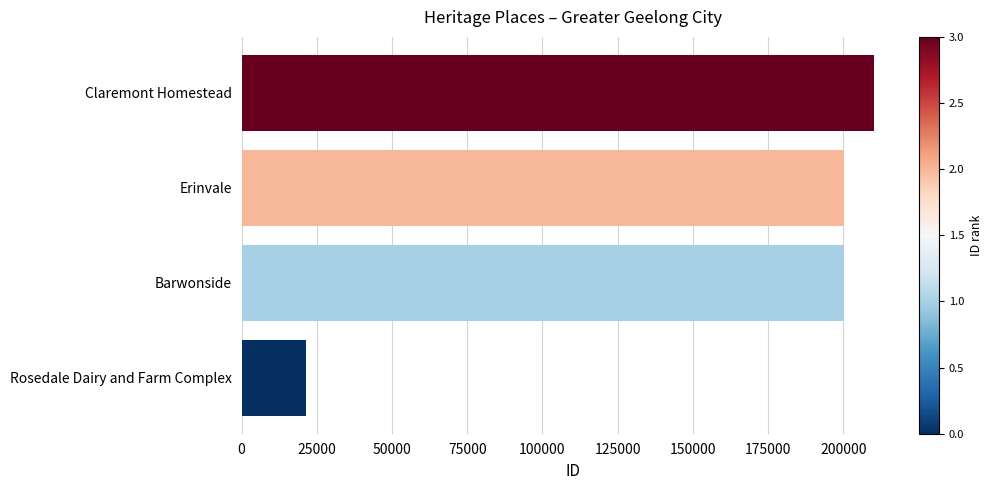

What is the maximum value shown in the chart?

210070